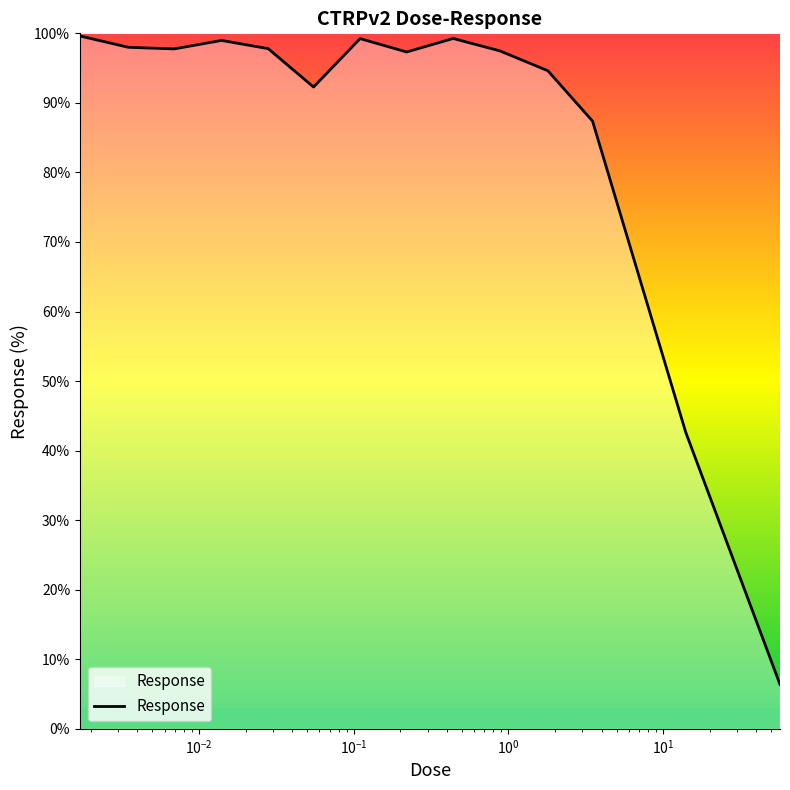

What is the sum of all values?

1208.8